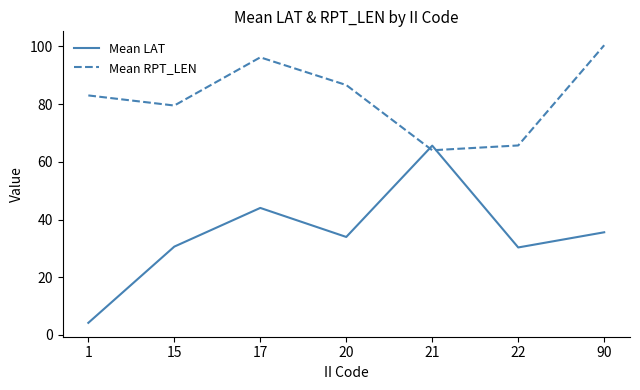

At 17, list the series in order from smallest to largest.

Mean LAT, Mean RPT_LEN